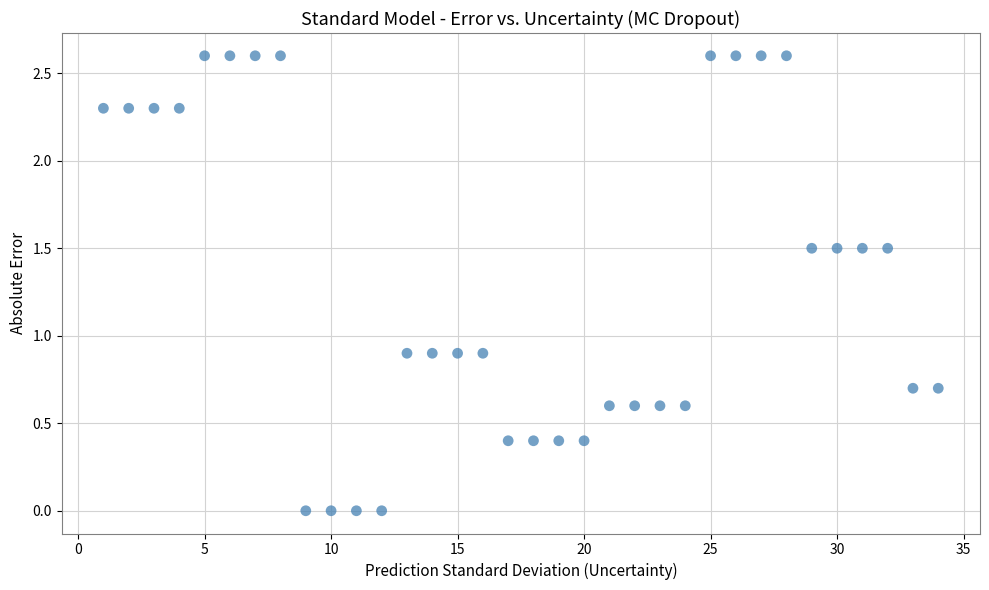

What is the range of Y values (max minus min)?

2.6